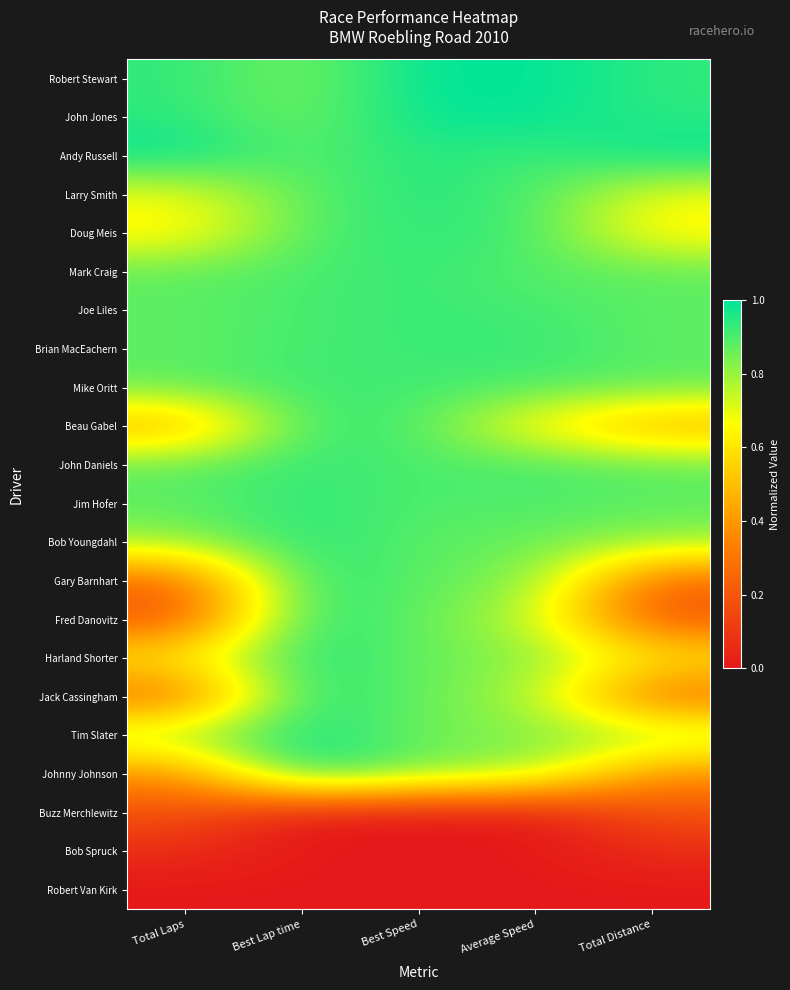

What is the total value across all series at Best Speed?

17.2